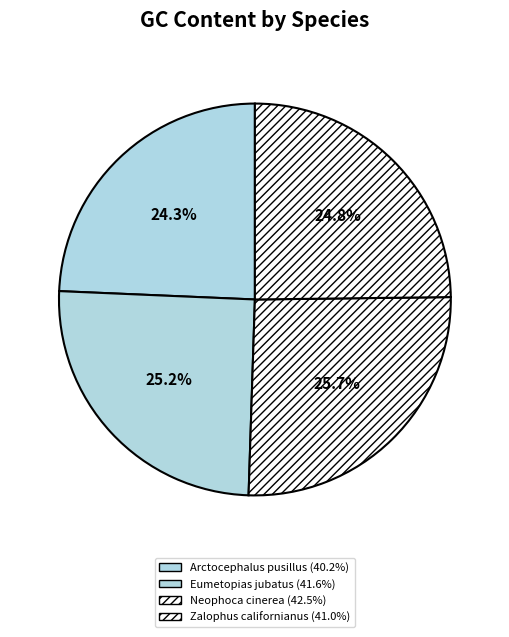

How many segments does this pie chart have?

4